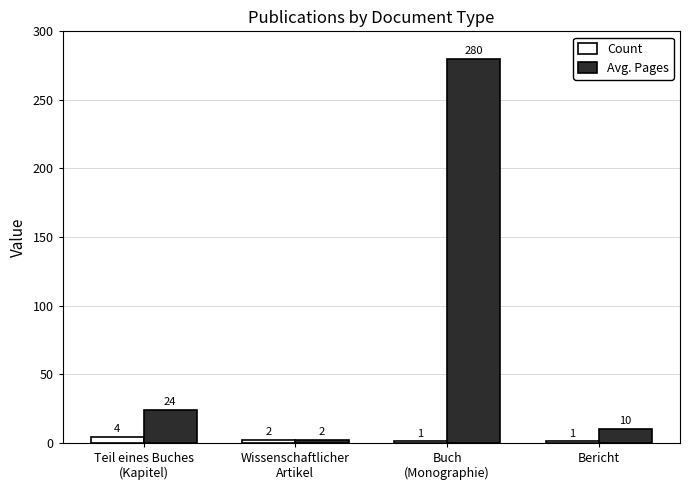

Which series has the largest range (max minus min)?

Avg. Pages